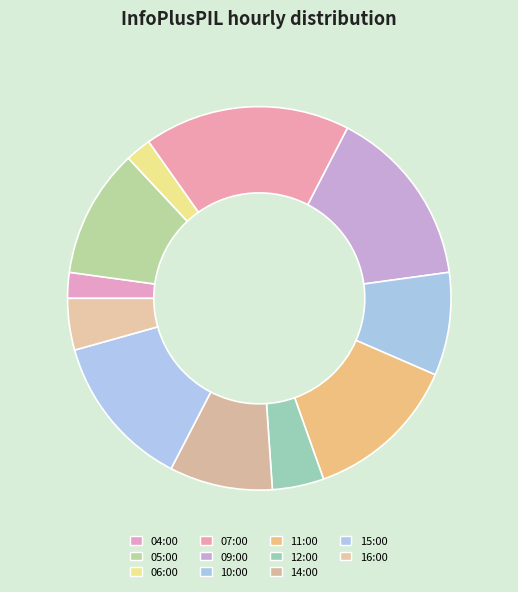

How many segments does this pie chart have?

11